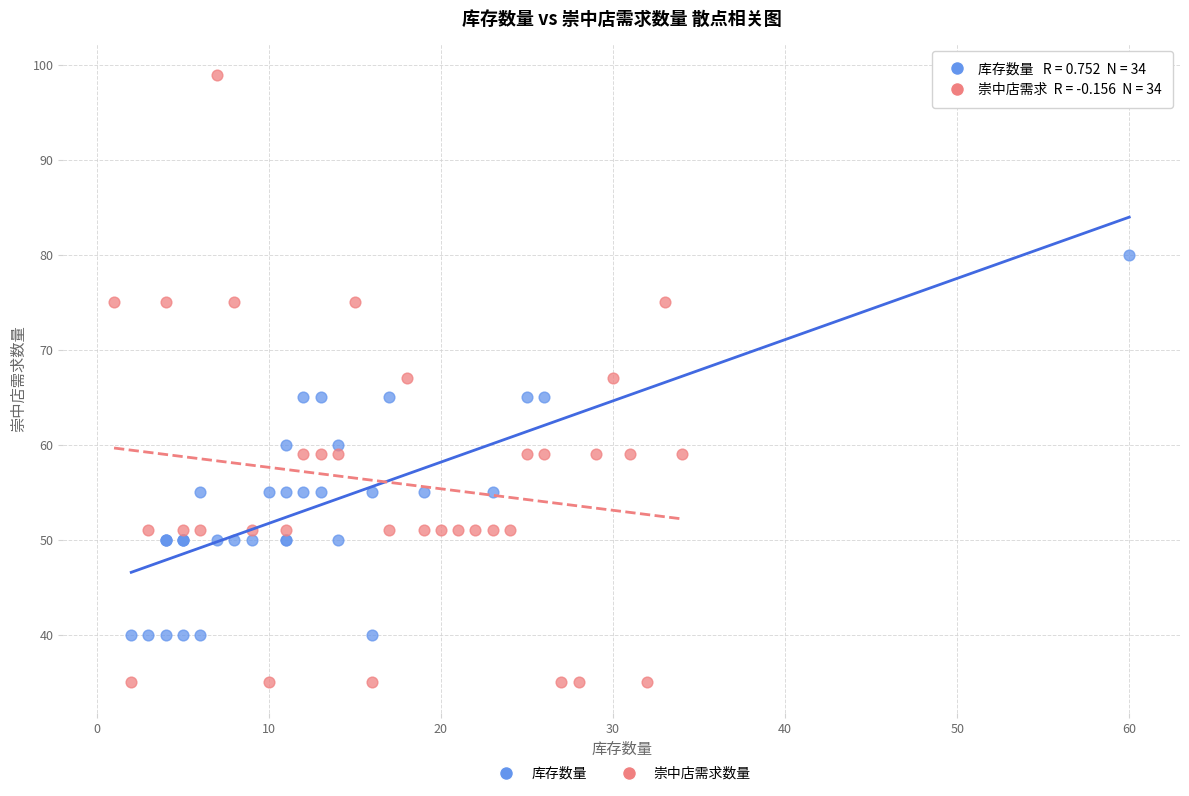

Which series has the largest Y range (max minus min)?

崇中店需求数量